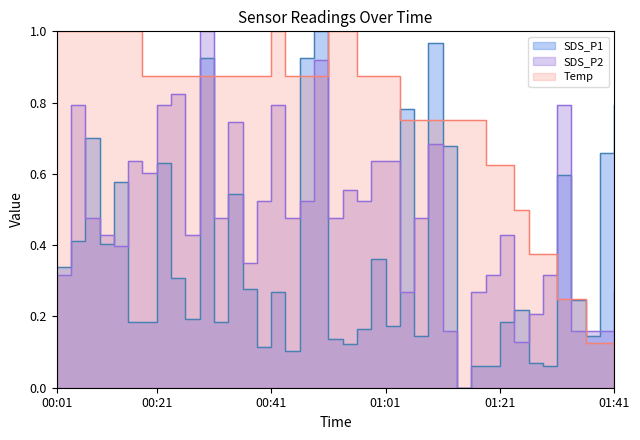

Where is SDS_P2 nearest to the value 0?

01:13